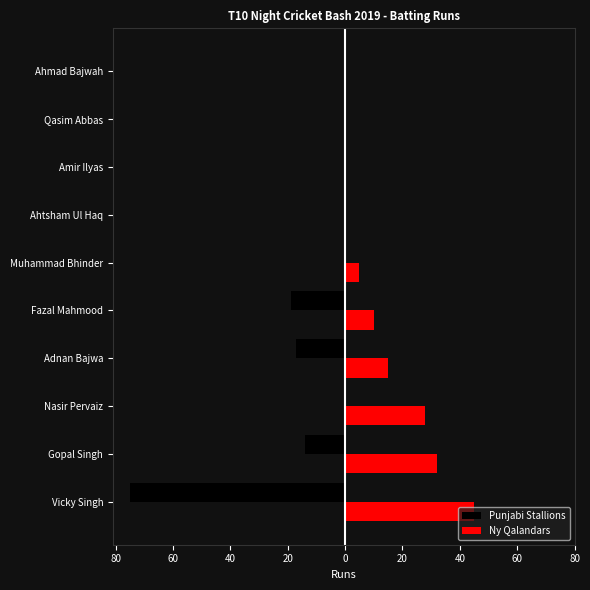

What are all the series names shown in the legend?

Punjabi Stallions, Ny Qalandars